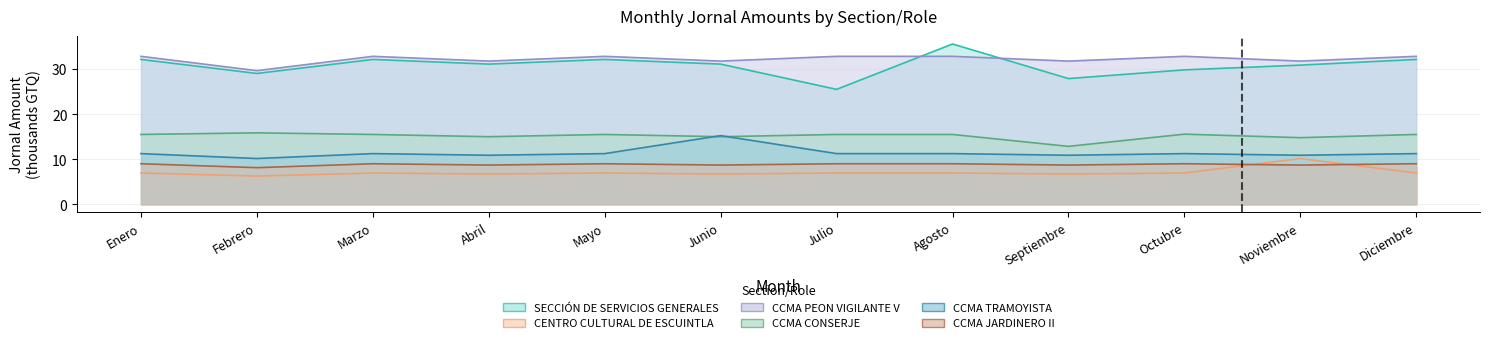

True or false: CCMA CONSERJE has a value of 20.8 at Mayo.

False